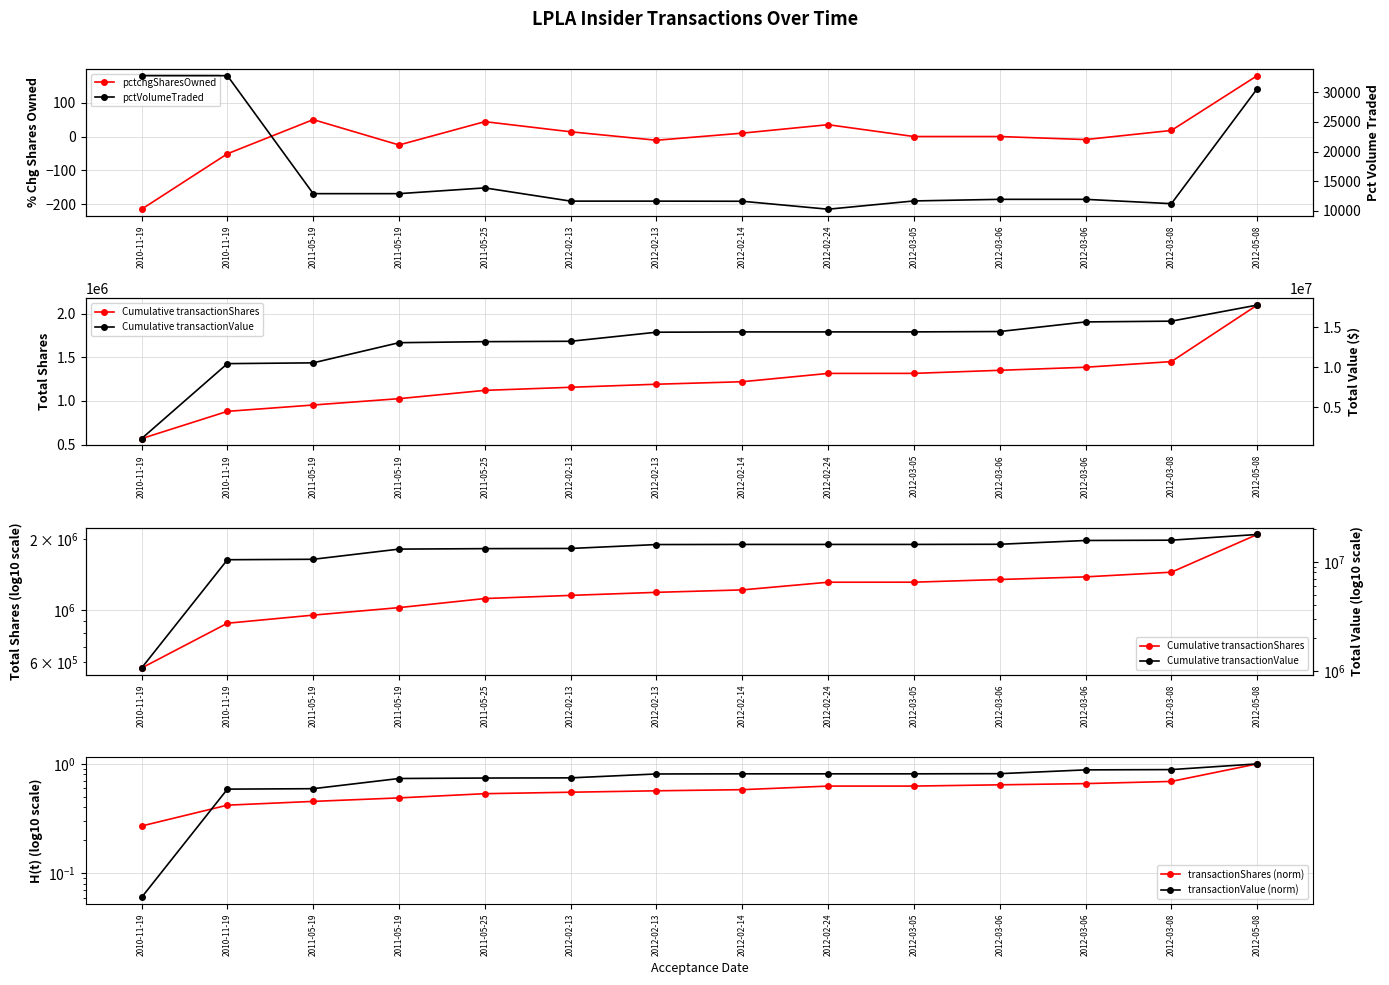

At which category is the sum across all series the highest?

2012-05-08